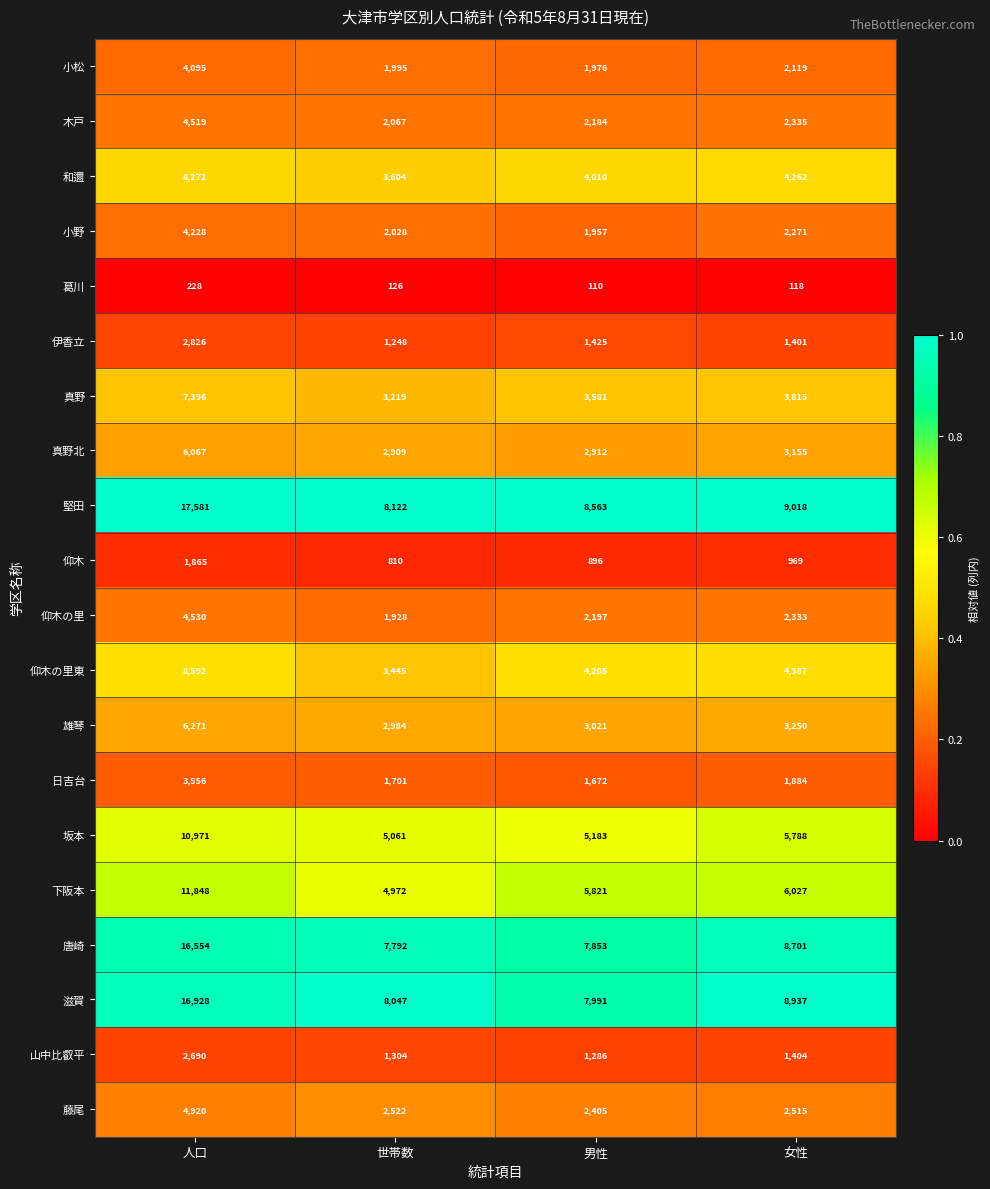

What is the greatest value displayed?

17581